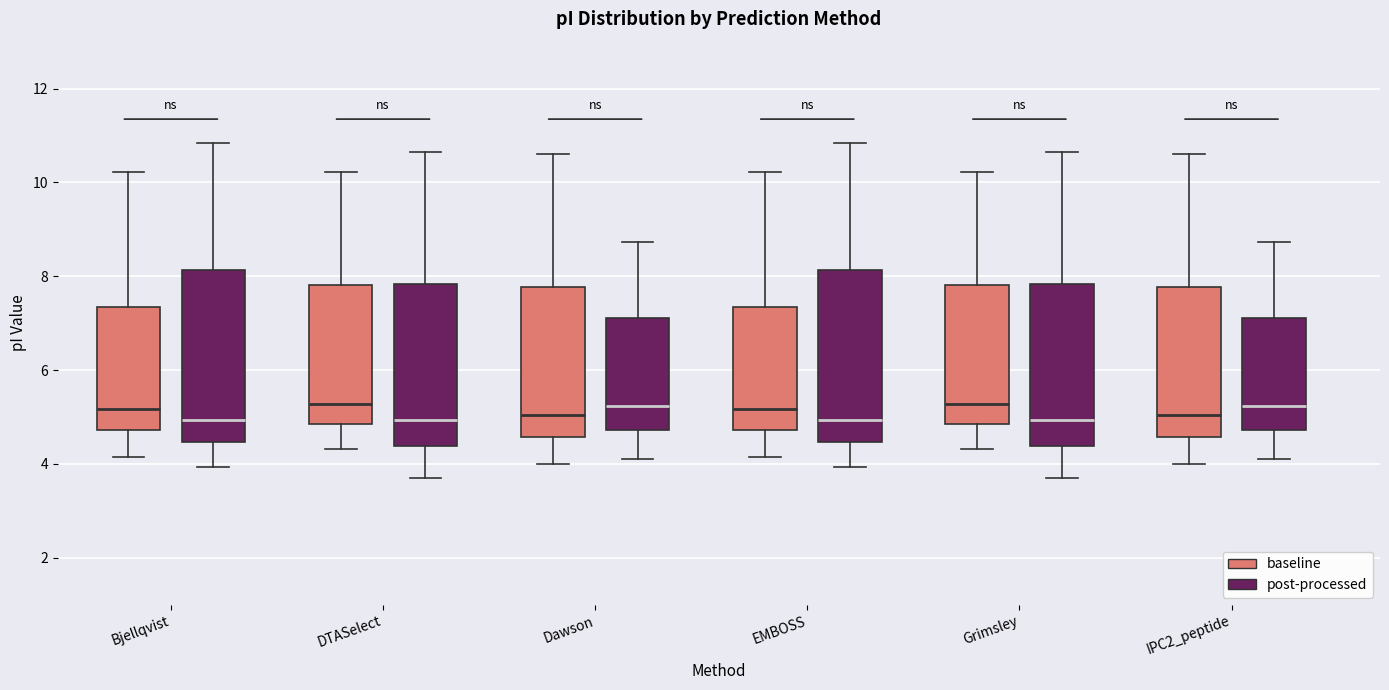

Where is the lower edge of the box for DTASelect (baseline) on the y-axis? The values are not printed on the chart, so give them approximately, as read against the axis.

4.8